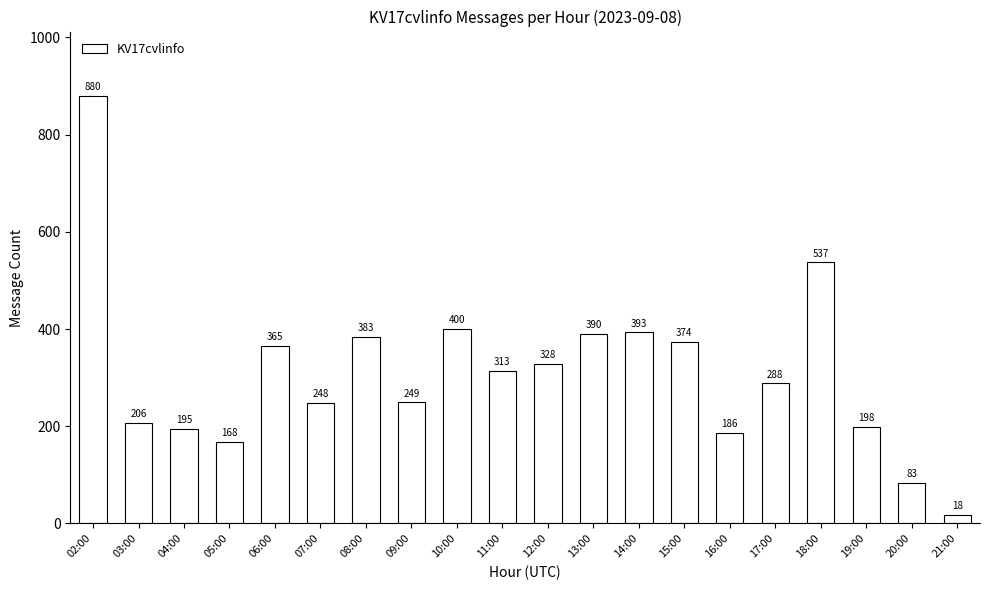

How many series are shown in this chart?

1